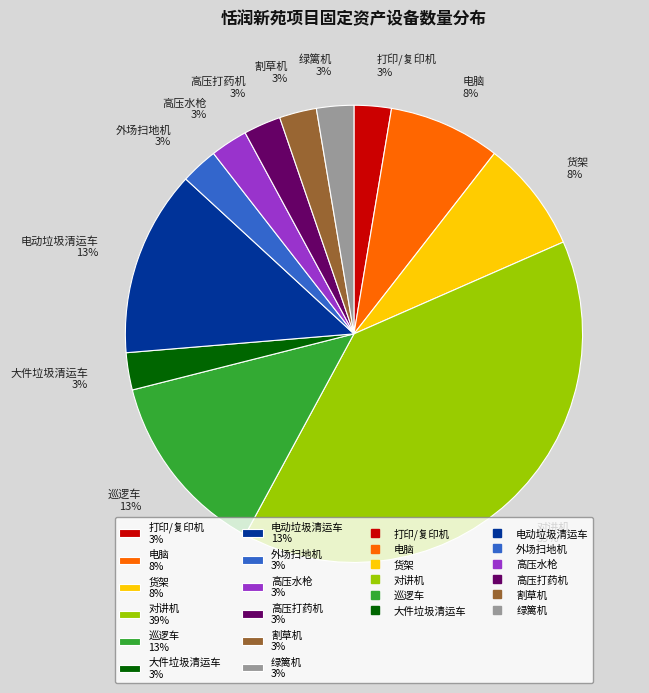

Count the number of slices in the pie.

12